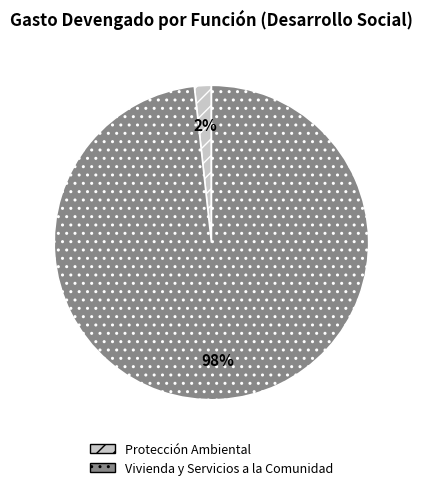

True or false: Vivienda y Servicios a la Comunidad accounts for 98% of the total.

True